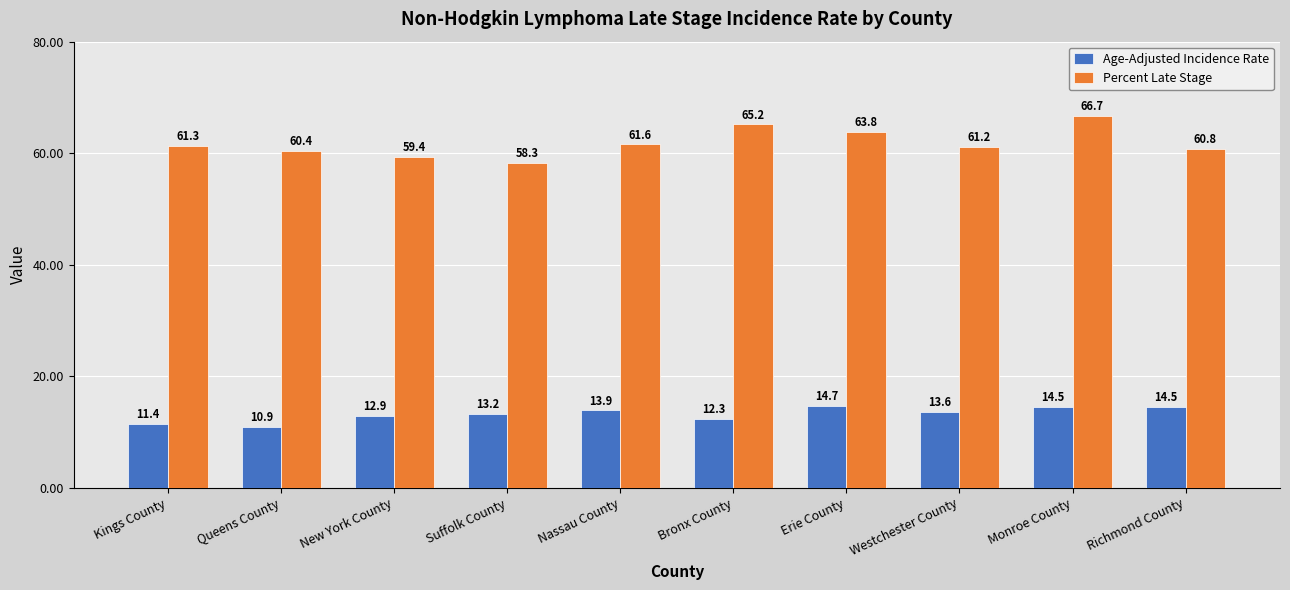

At which label is Age-Adjusted Incidence Rate closest to 12?

Bronx County